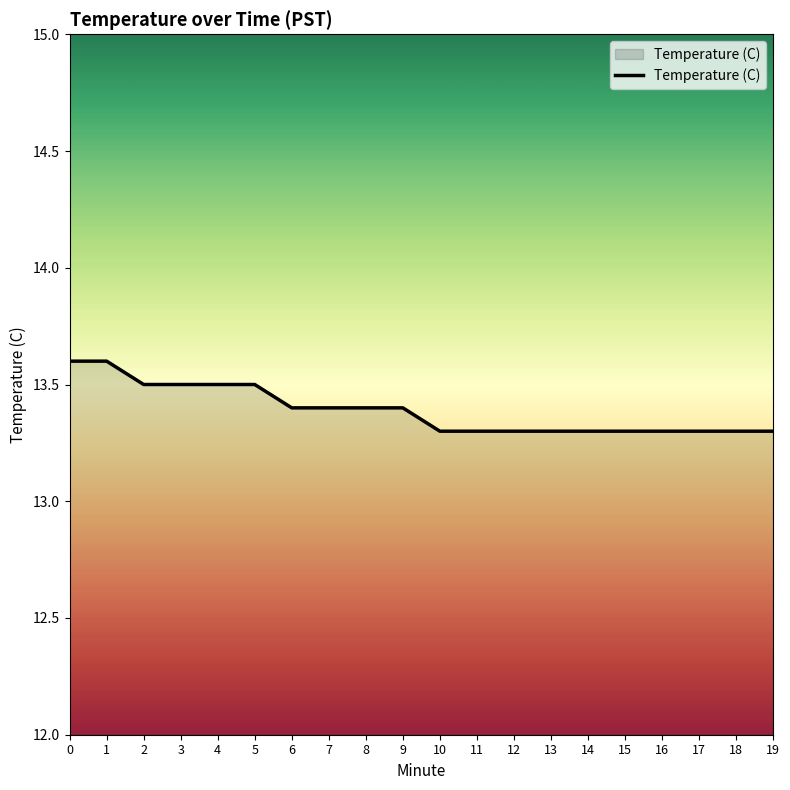

What is the minimum value shown in the chart?

13.3